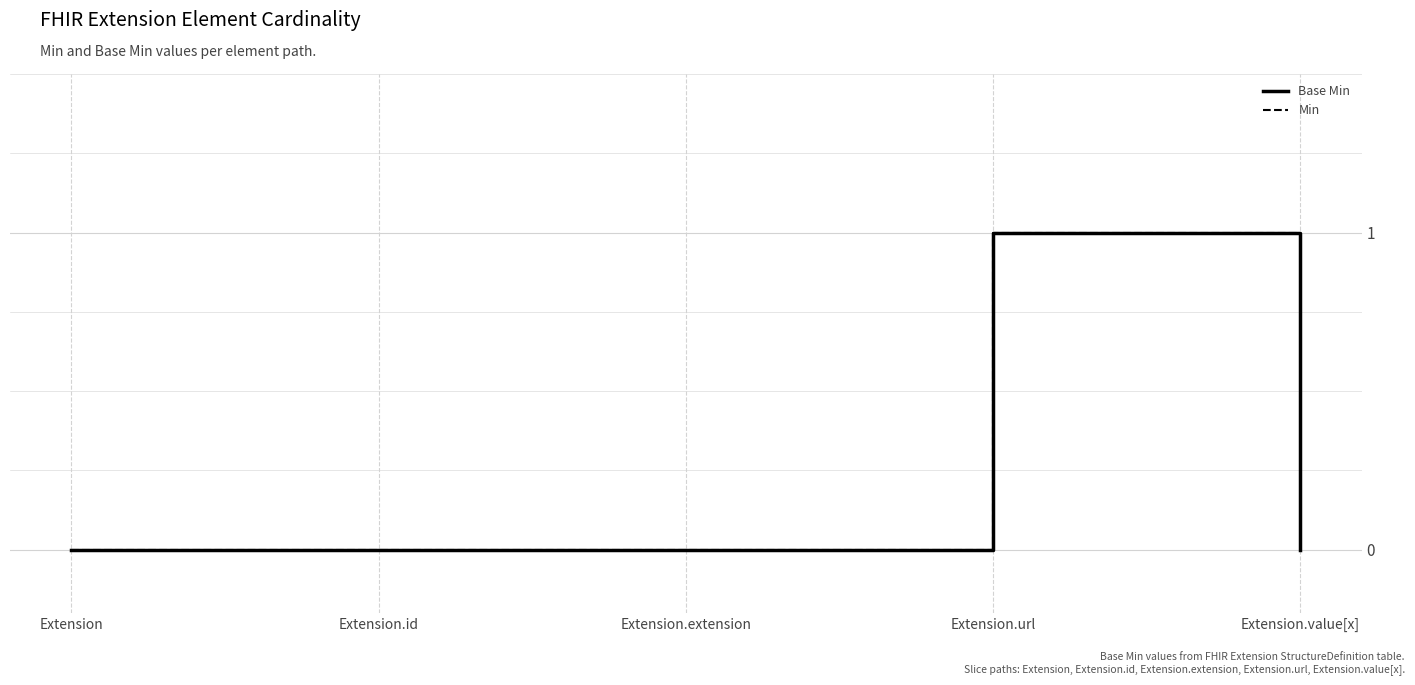

Reading left to right, list all the values displayed in this chart.

Base Min: Extension=0	Extension.id=0	Extension.extension=0	Extension.url=1	Extension.value[x]=0
Min: Extension=0	Extension.id=0	Extension.extension=0	Extension.url=1	Extension.value[x]=1